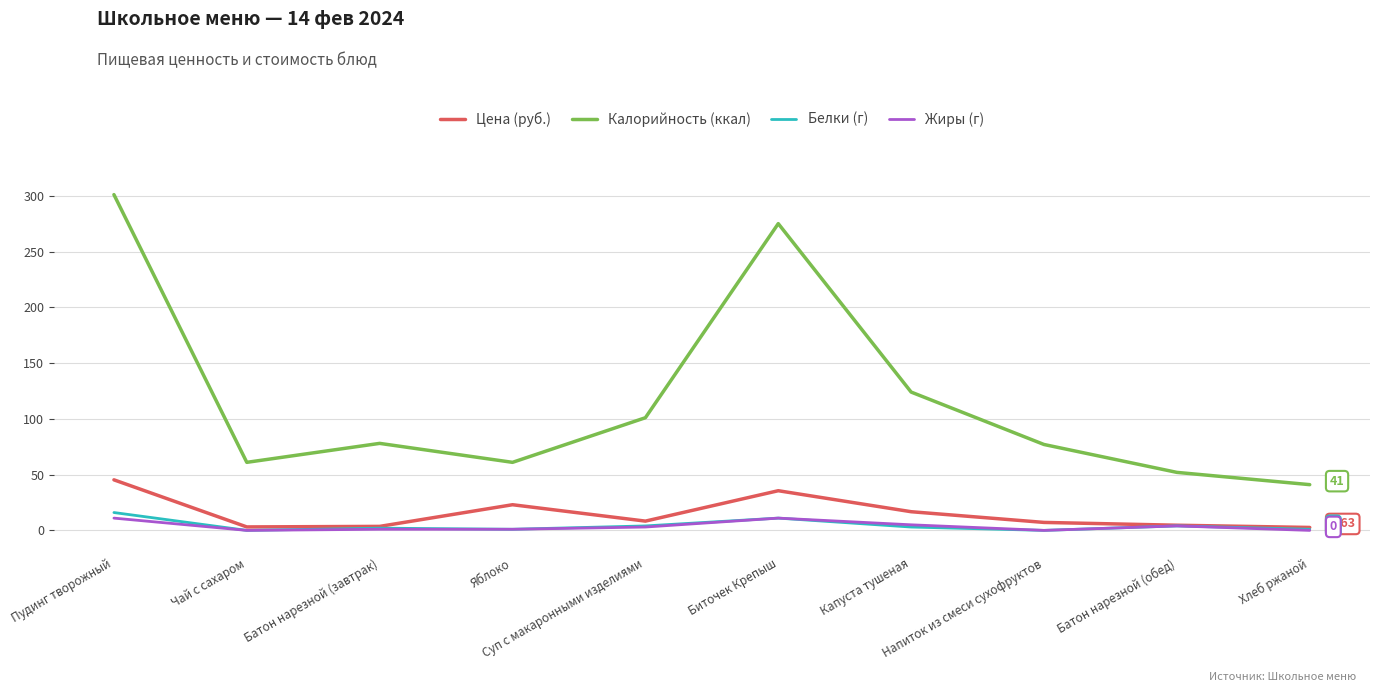

What is the spread (max minus min) of values at Суп с макаронными изделиями?

98.0